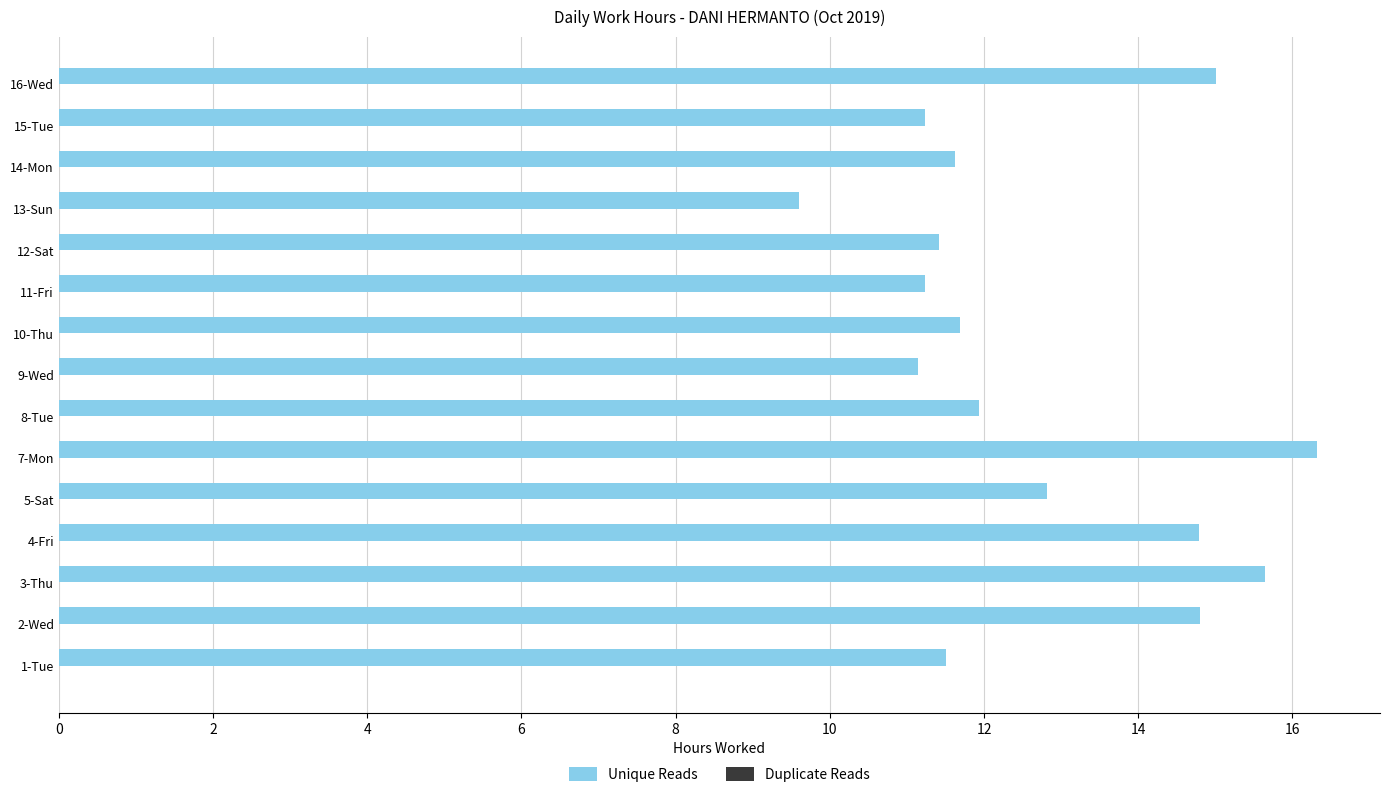

Which label corresponds to the largest value in the chart?

7-Mon